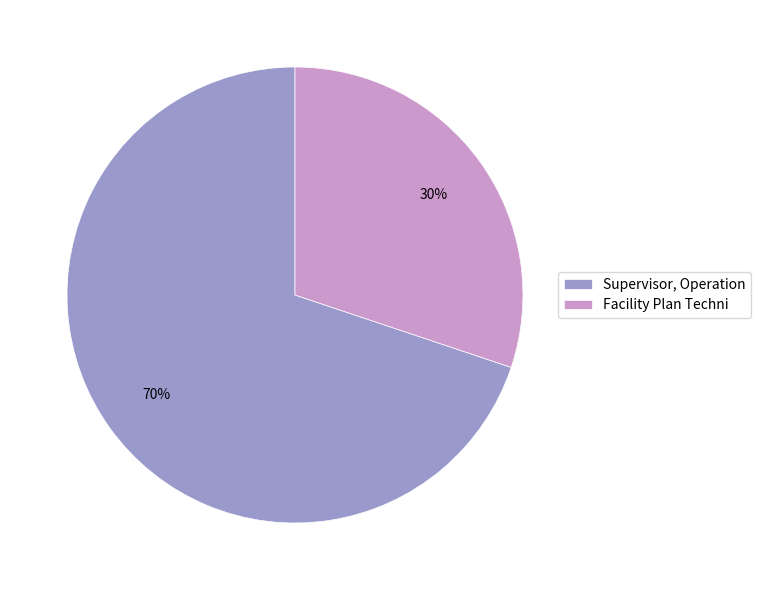

To the nearest percent, what portion does Facility Plan Techni represent?

30%